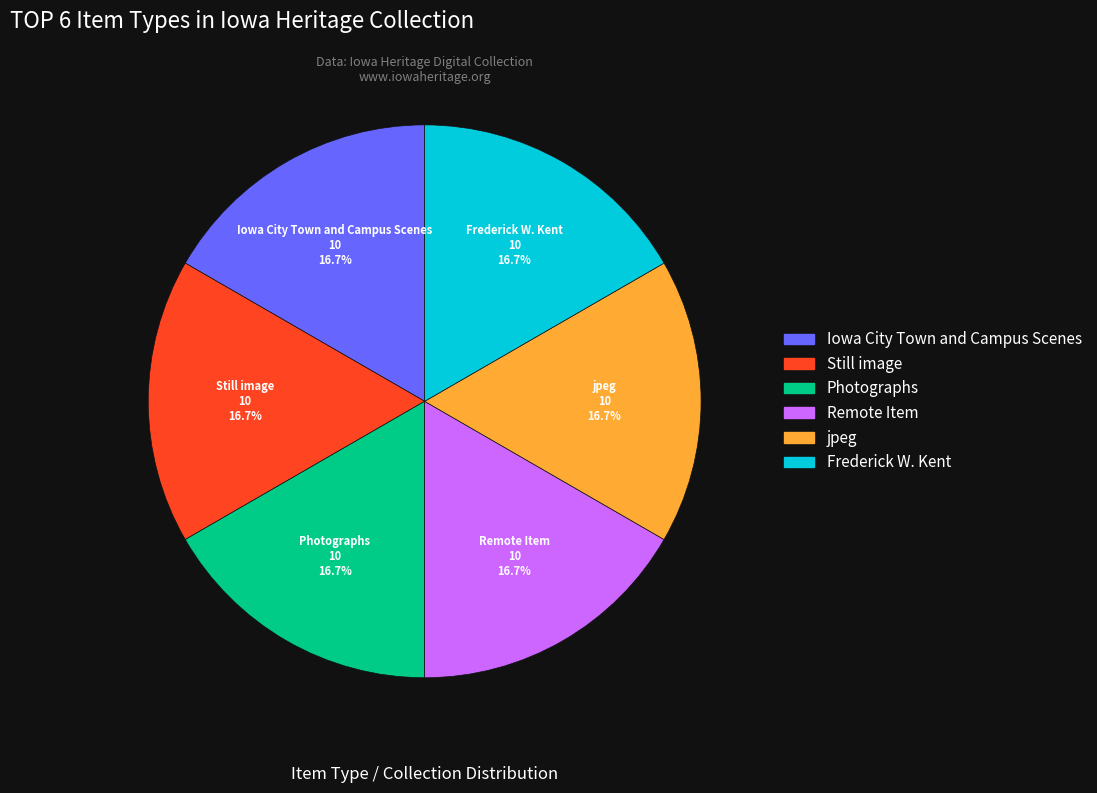

What is the ratio of the value at Still image to the value at jpeg?

1.0